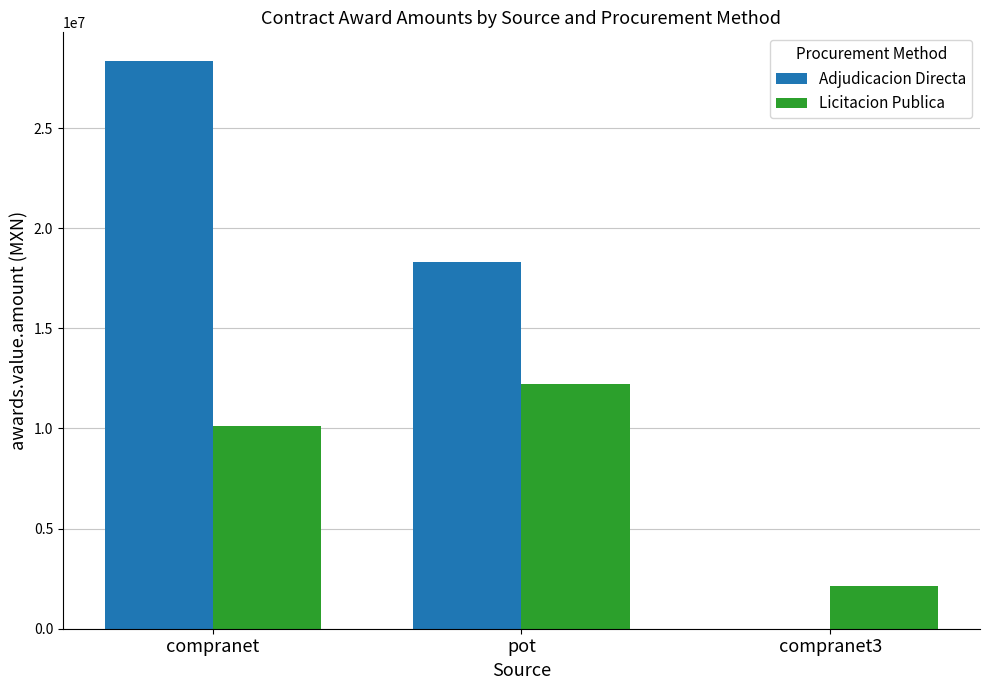

What is the approximate value of Licitacion Publica at pot?

12212241.0